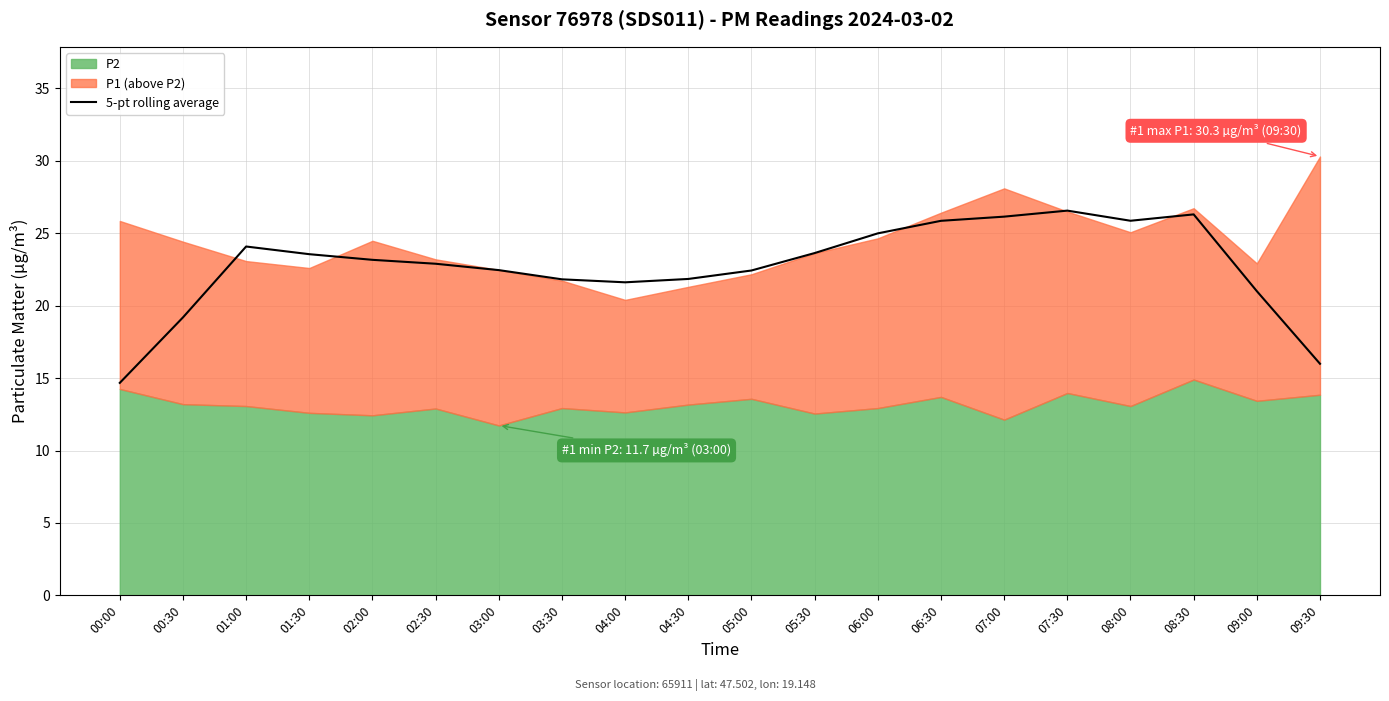

Does the chart display data point markers on the line(s)?

No